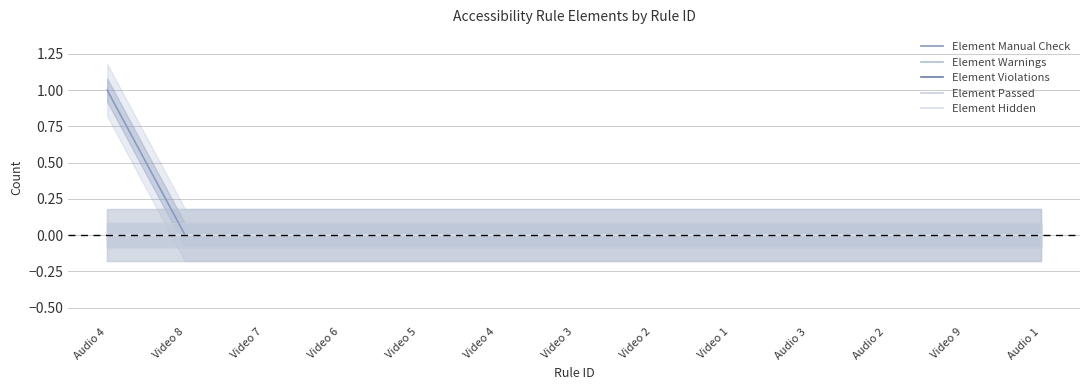

Reading left to right, what are all the values shown in this chart?

Element Manual Check: Audio 4=1	Video 8=0	Video 7=0	Video 6=0	Video 5=0	Video 4=0	Video 3=0	Video 2=0	Video 1=0	Audio 3=0	Audio 2=0	Video 9=0	Audio 1=0
Element Warnings: Audio 4=0	Video 8=0	Video 7=0	Video 6=0	Video 5=0	Video 4=0	Video 3=0	Video 2=0	Video 1=0	Audio 3=0	Audio 2=0	Video 9=0	Audio 1=0
Element Violations: Audio 4=0	Video 8=0	Video 7=0	Video 6=0	Video 5=0	Video 4=0	Video 3=0	Video 2=0	Video 1=0	Audio 3=0	Audio 2=0	Video 9=0	Audio 1=0
Element Passed: Audio 4=0	Video 8=0	Video 7=0	Video 6=0	Video 5=0	Video 4=0	Video 3=0	Video 2=0	Video 1=0	Audio 3=0	Audio 2=0	Video 9=0	Audio 1=0
Element Hidden: Audio 4=0	Video 8=0	Video 7=0	Video 6=0	Video 5=0	Video 4=0	Video 3=0	Video 2=0	Video 1=0	Audio 3=0	Audio 2=0	Video 9=0	Audio 1=0